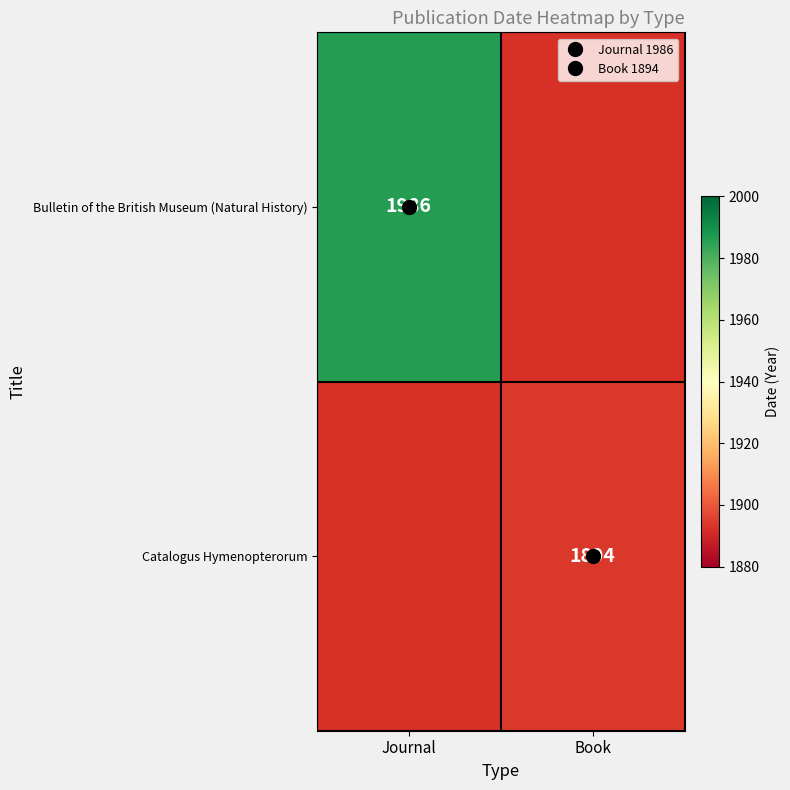

Rank the series at Journal from lowest to highest value.

Bulletin of the British Museum (Natural History), Catalogus Hymenopterorum